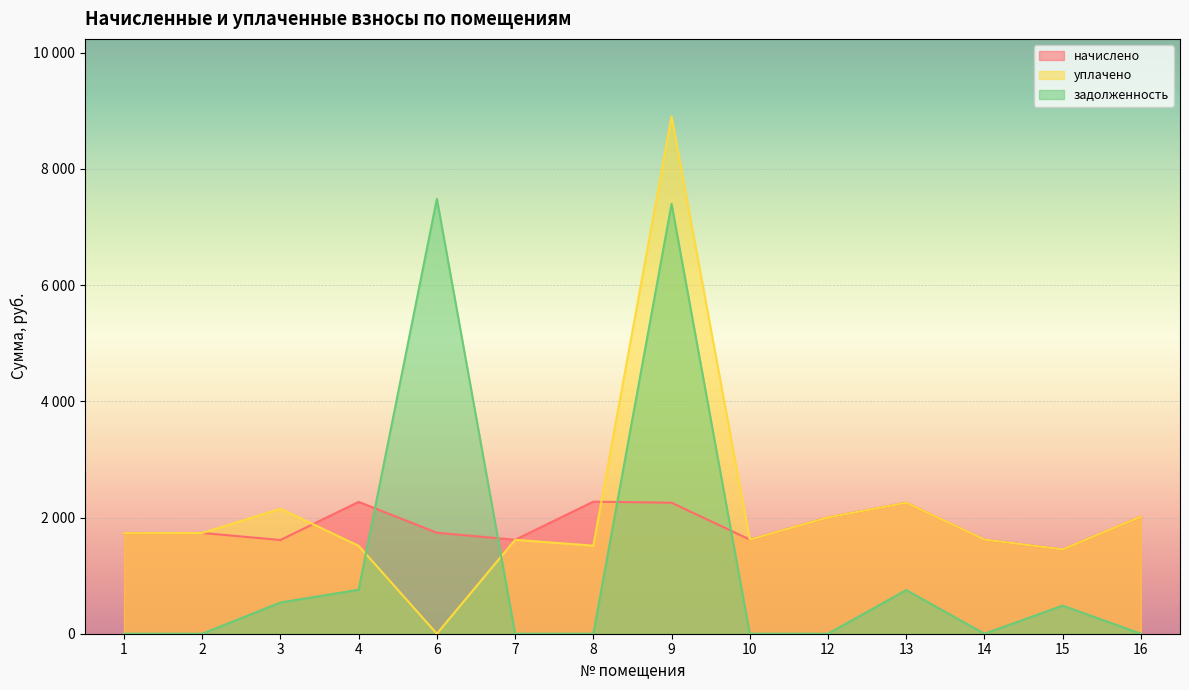

True or false: уплачено has a value of 1010.1 at 3.

False